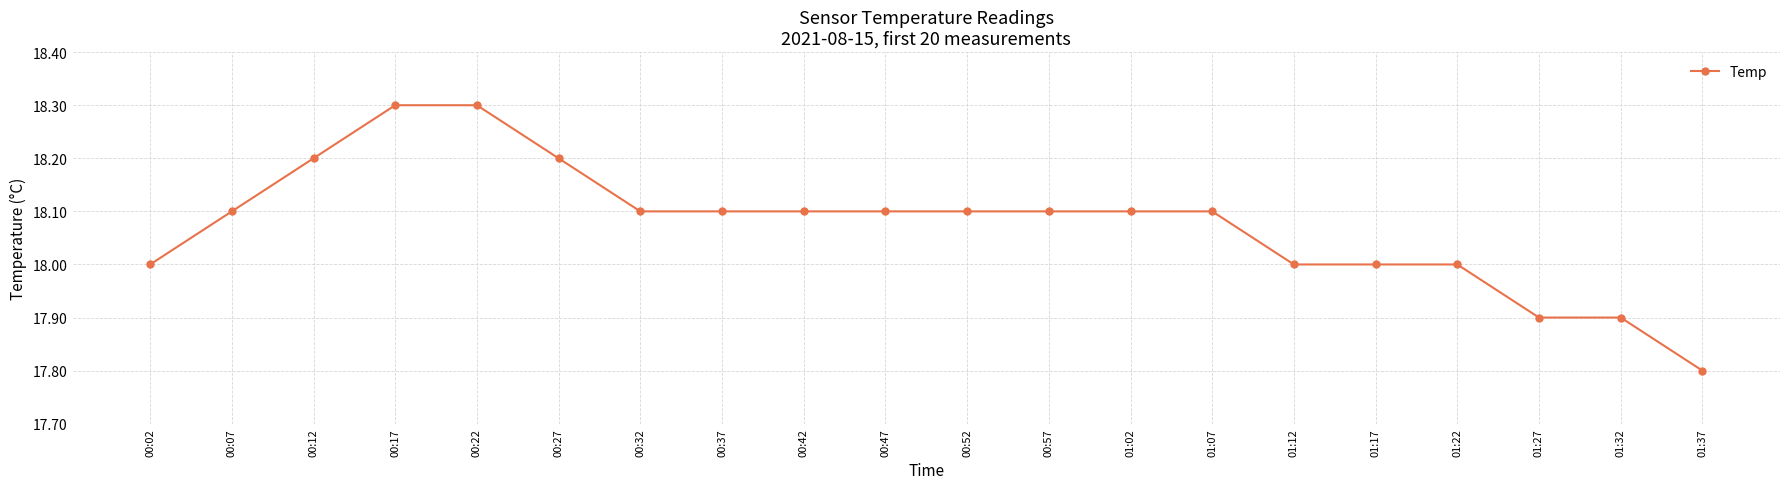

What is the change in value from 00:17 to 01:07?

-0.2